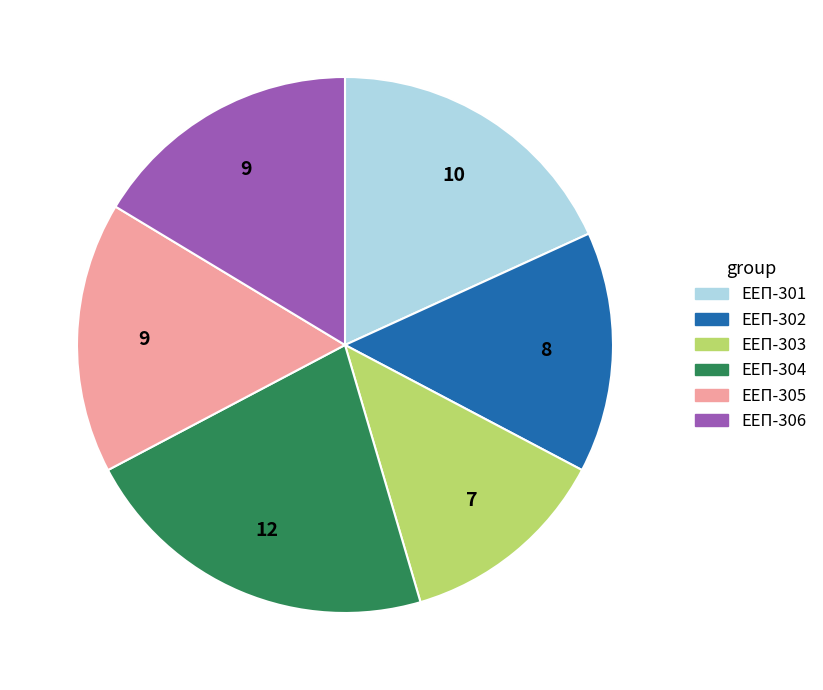

Do ЕЕП-304 and ЕЕП-302 together represent more than half of the pie?

No